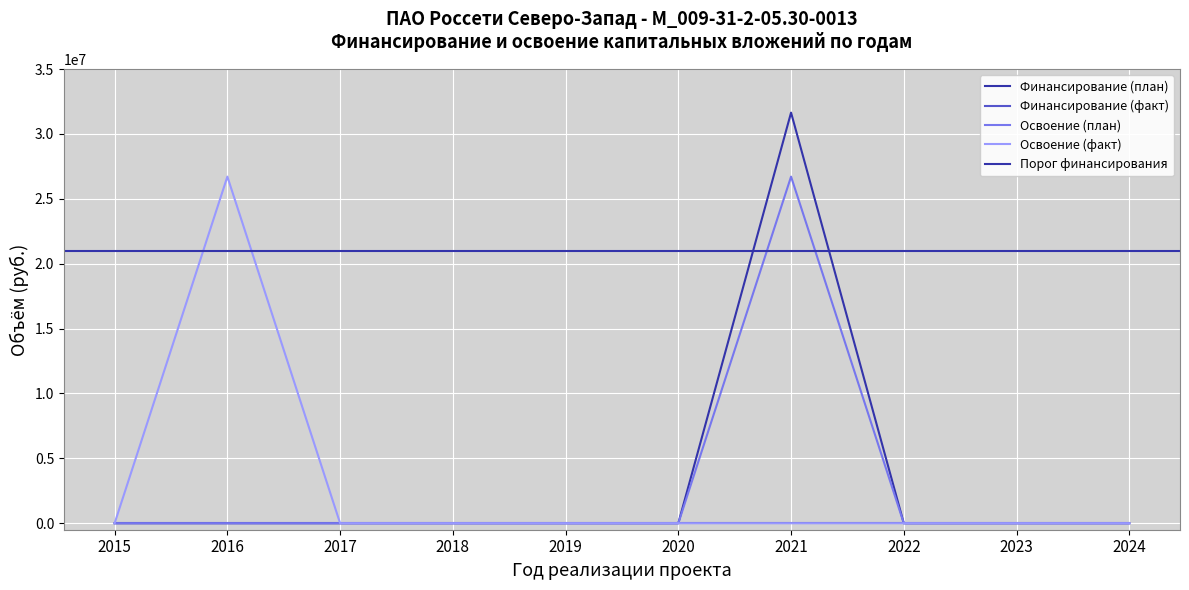

Does the chart display data point markers on the line(s)?

No